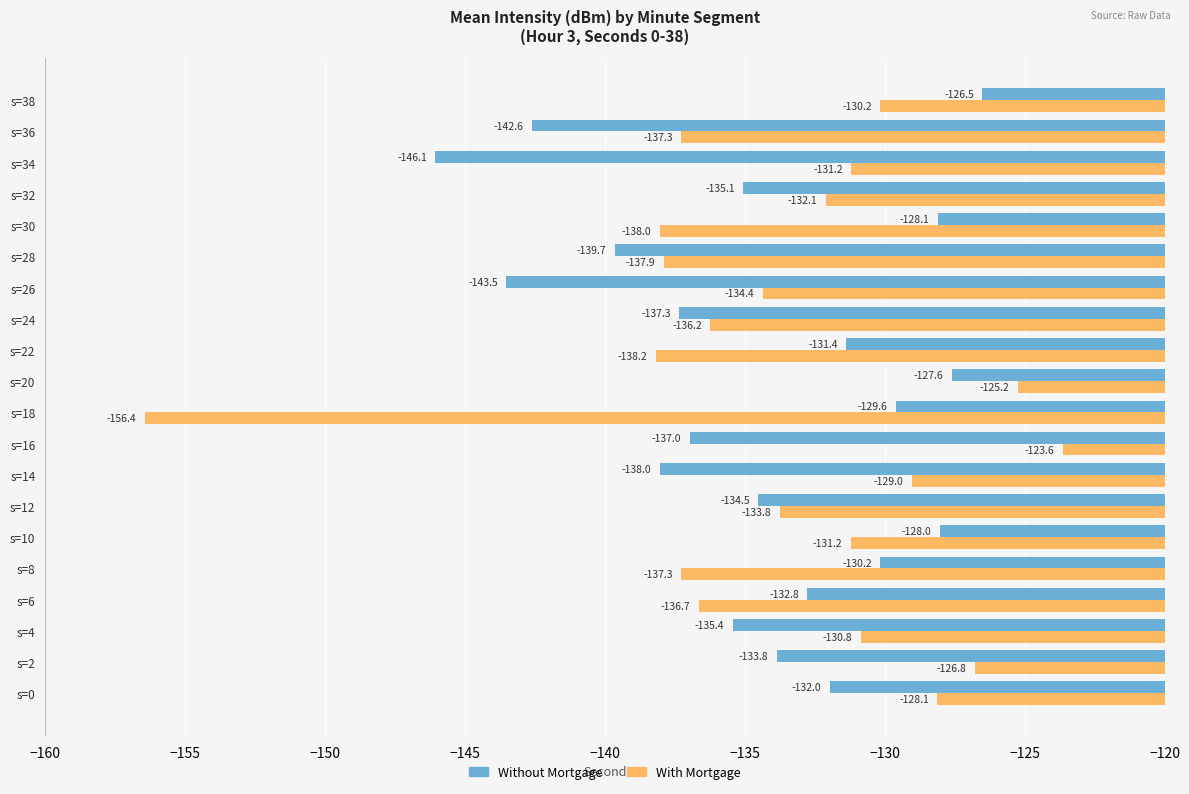

Where is Without Mortgage nearest to the value -136?

s=4